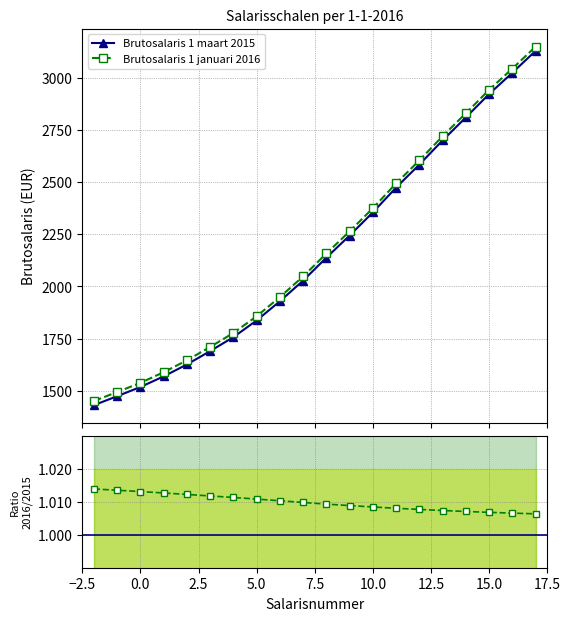

Count the number of categories in the chart.

20